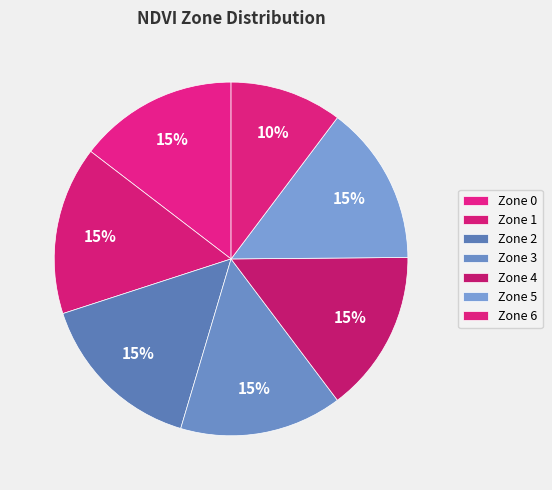

True or false: Zone 5 accounts for 7% of the total.

False